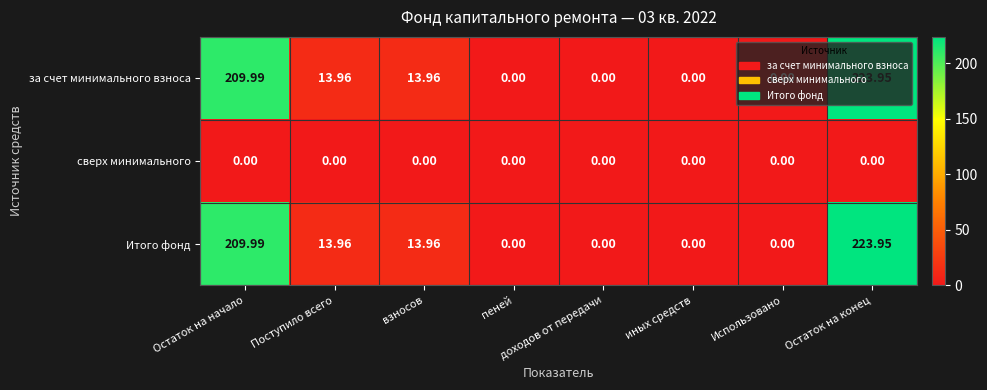

At which category is the sum across all series the highest?

Остаток на конец